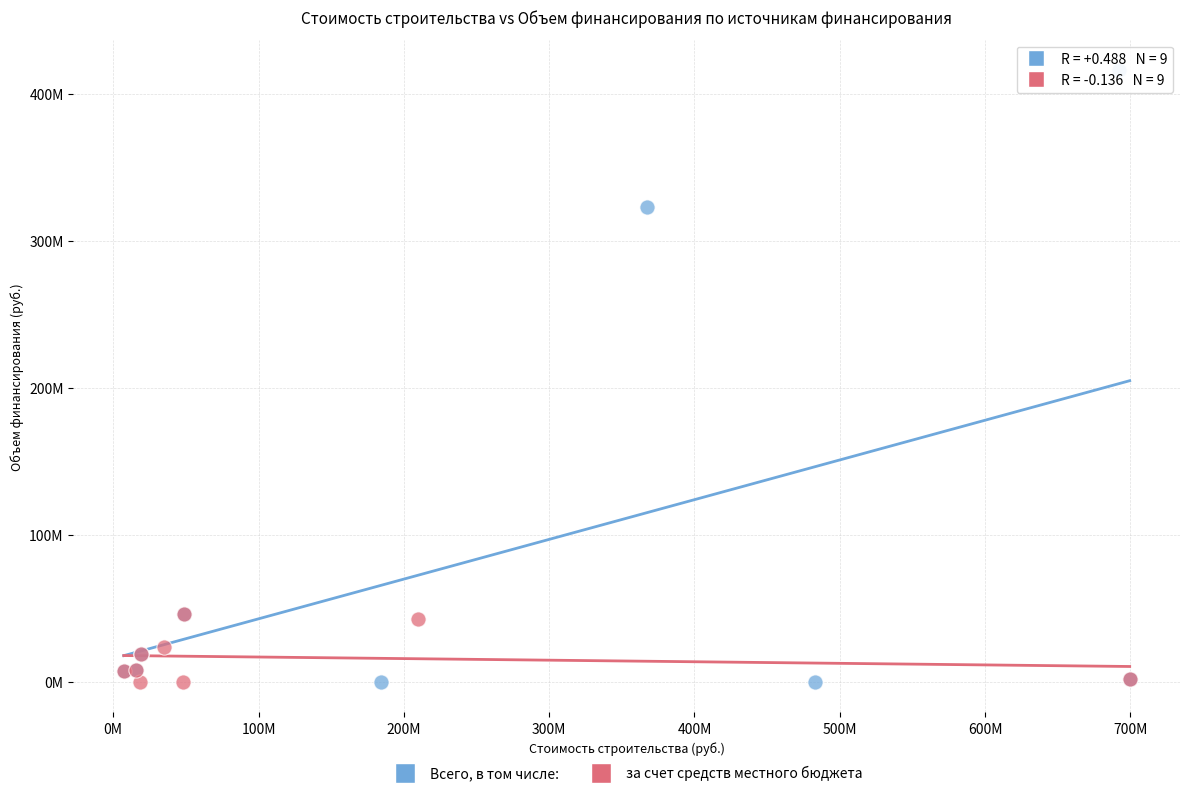

Which series reaches the maximum Y coordinate?

Всего, в том числе: